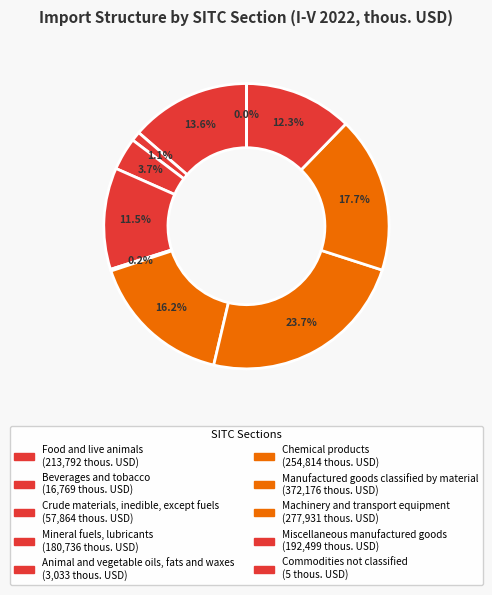

Does Food and live animals account for over 50% of the chart?

No